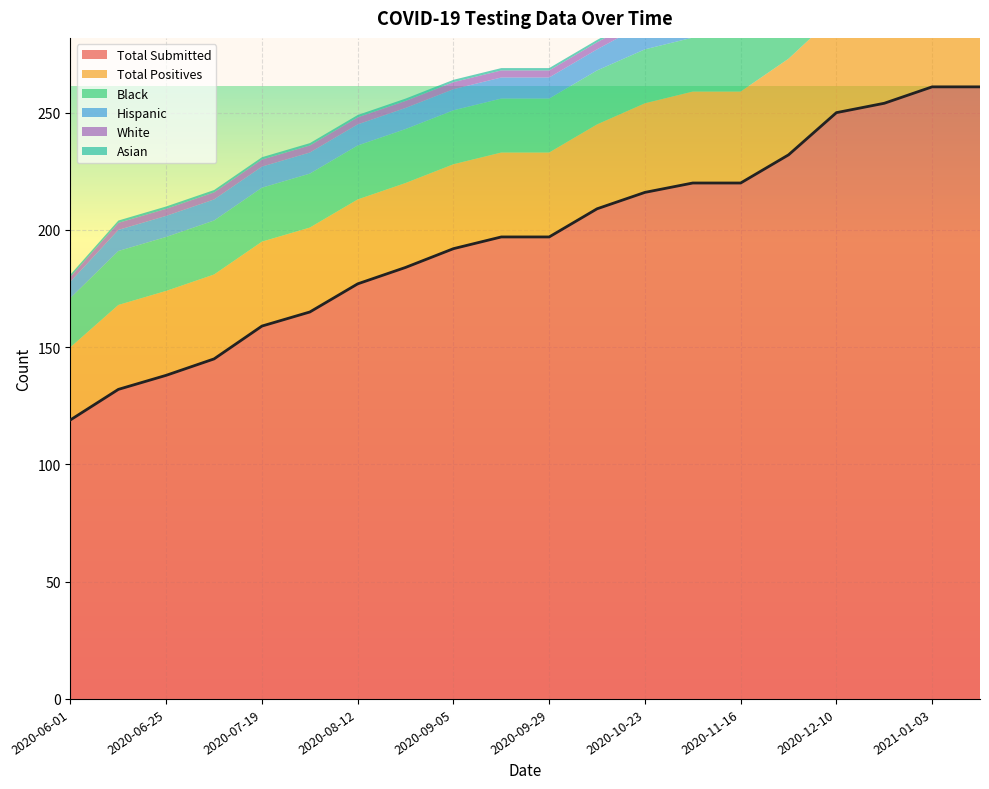

Is it true that Black equals 23 at 2020-08-24?

True